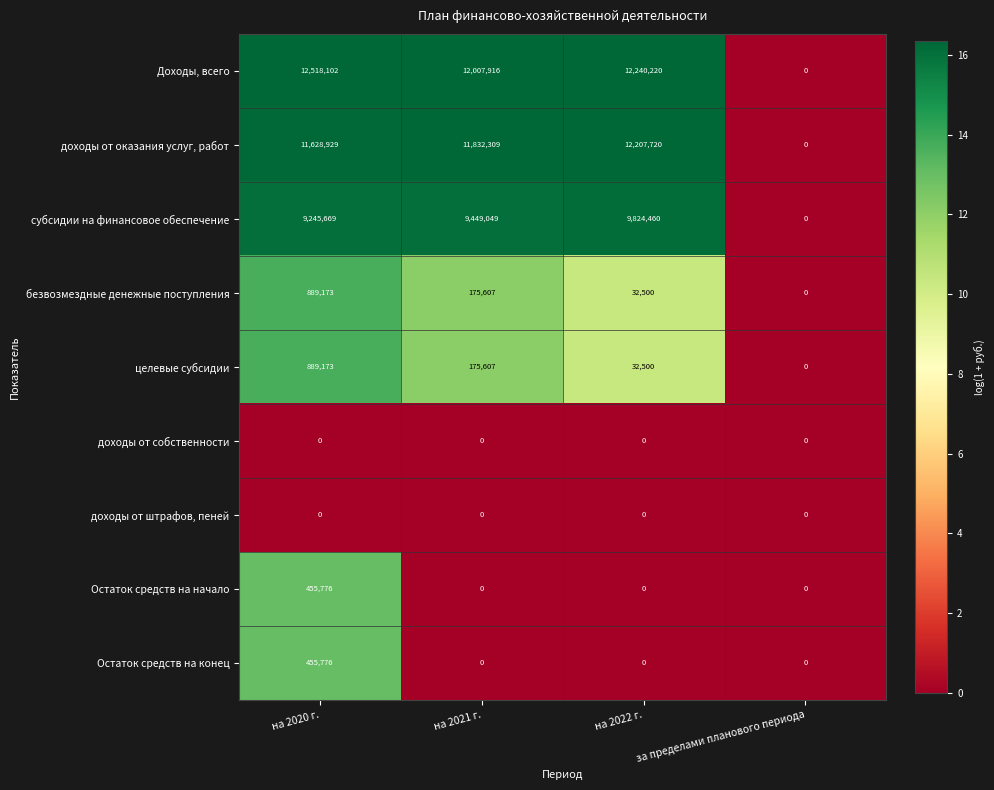

Count the number of data series in this chart.

9